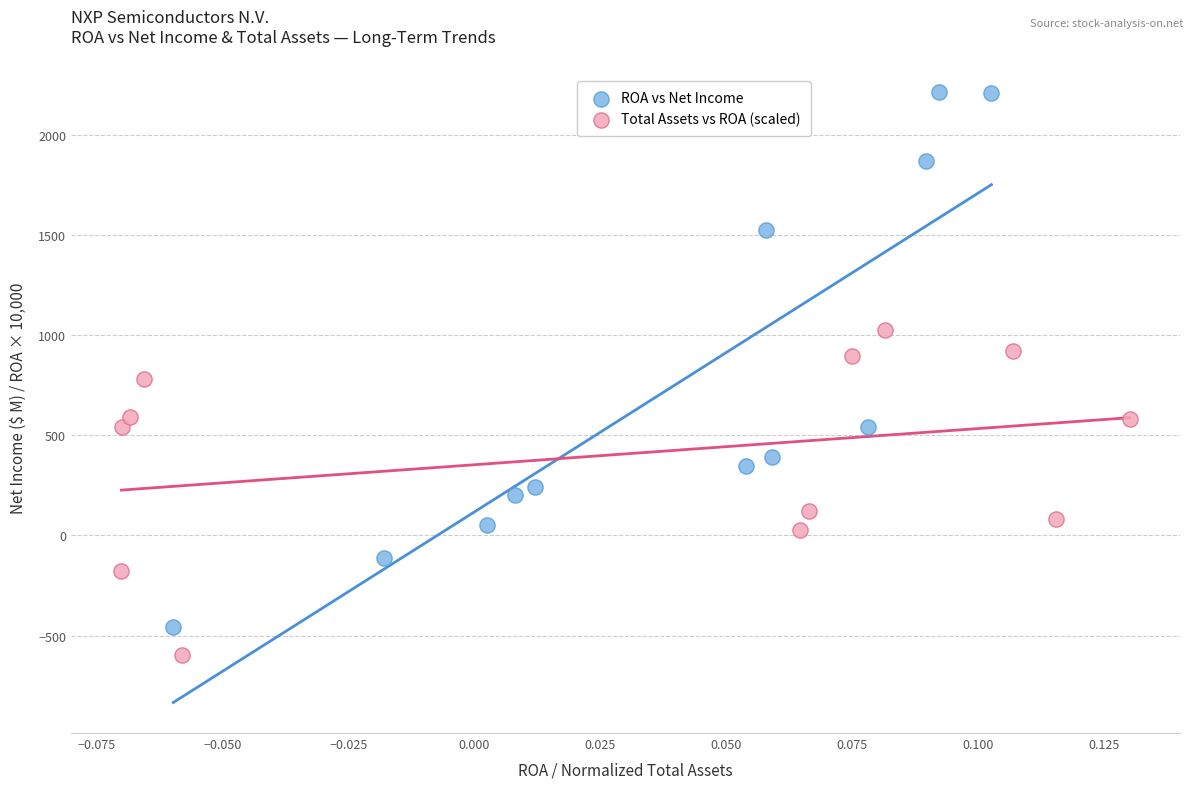

What are all the series names shown in the legend?

ROA vs Net Income, Total Assets vs ROA (scaled)